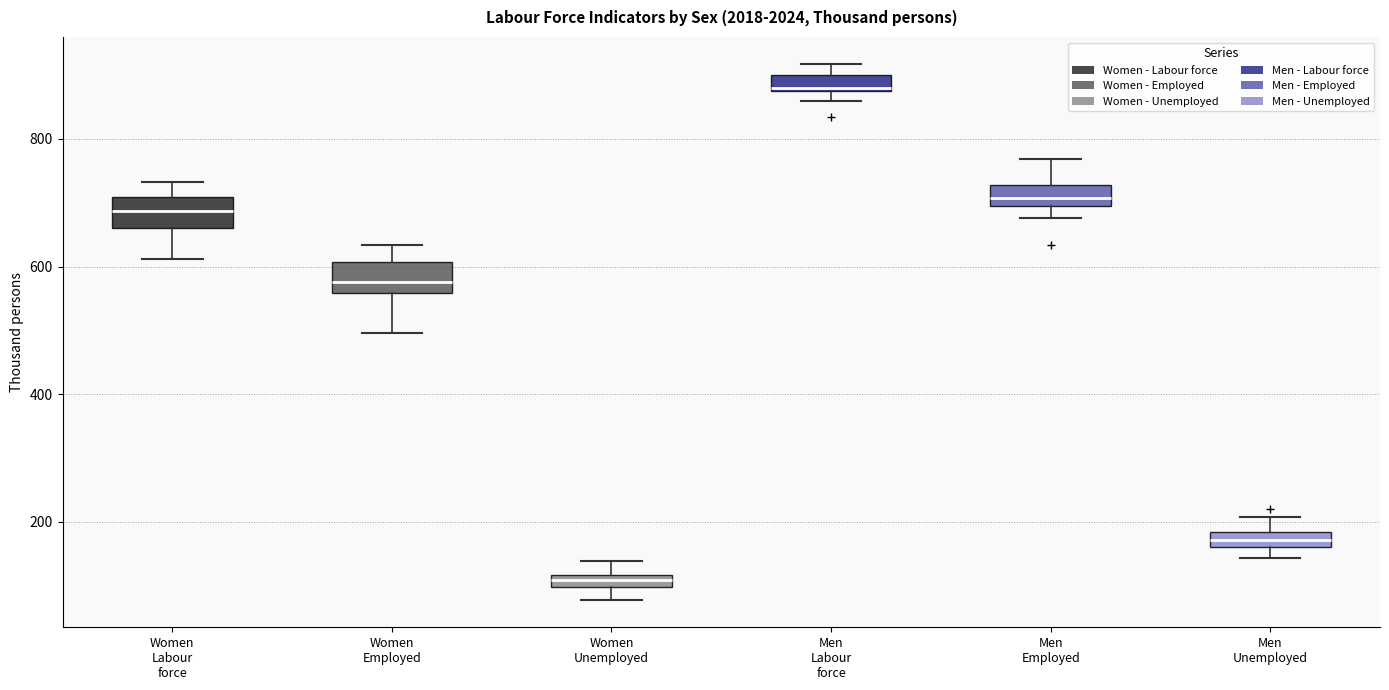

Where is the upper edge of the box for Men Labour force on the y-axis? The values are not printed on the chart, so give them approximately, as read against the axis.

900